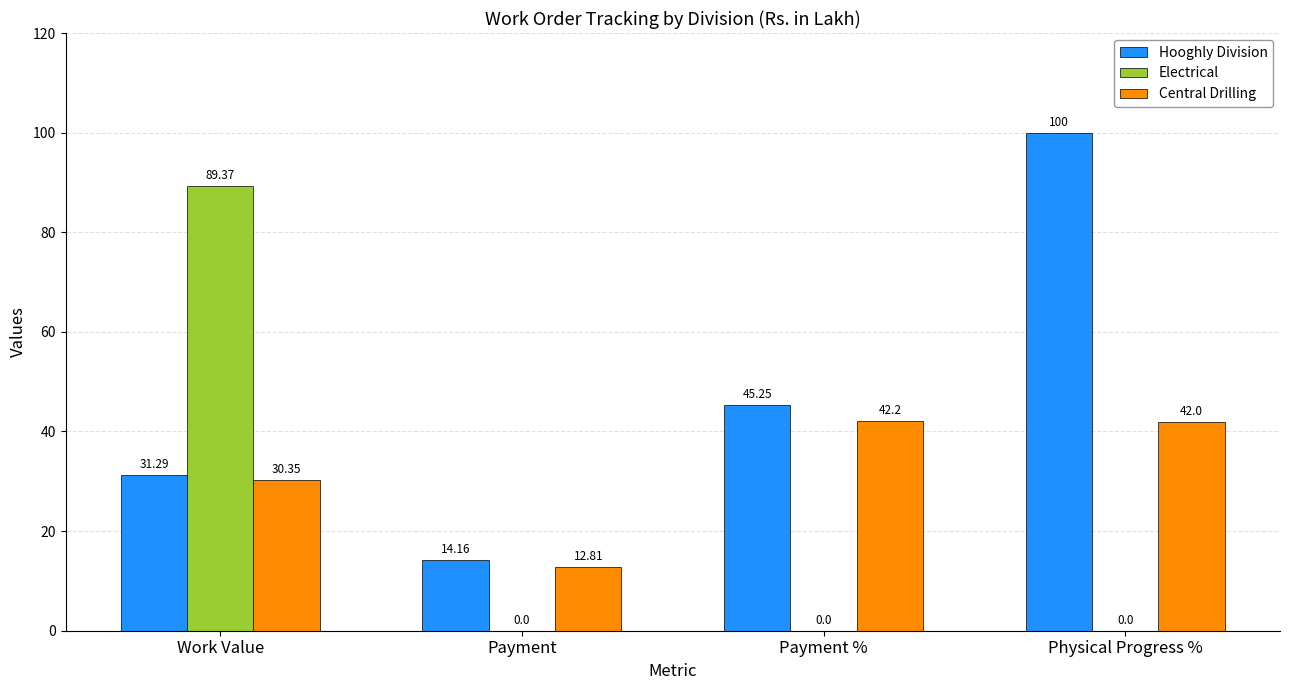

At which label does Electrical reach its peak?

Work Value